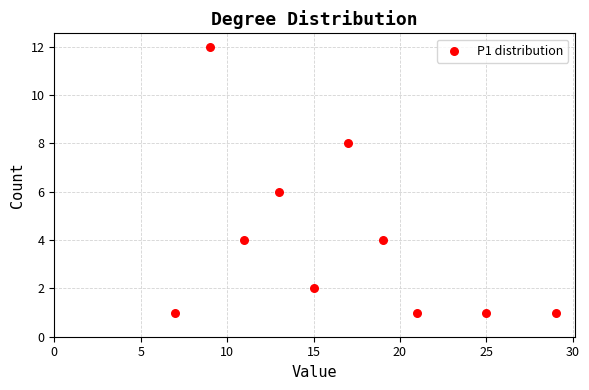

What is the range of X values (max minus min)?

22